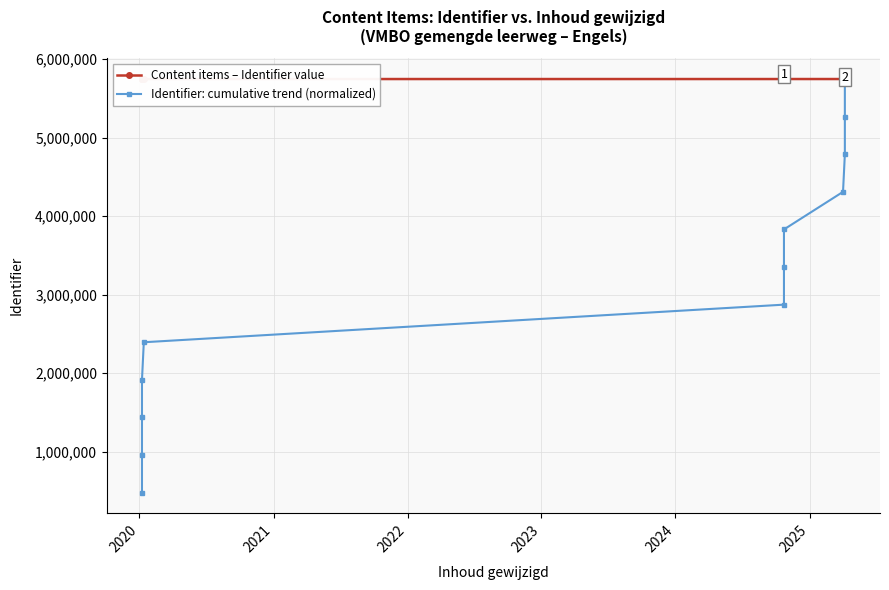

Where does the Identifier: cumulative trend (normalized) series first go above 3352497?

2025